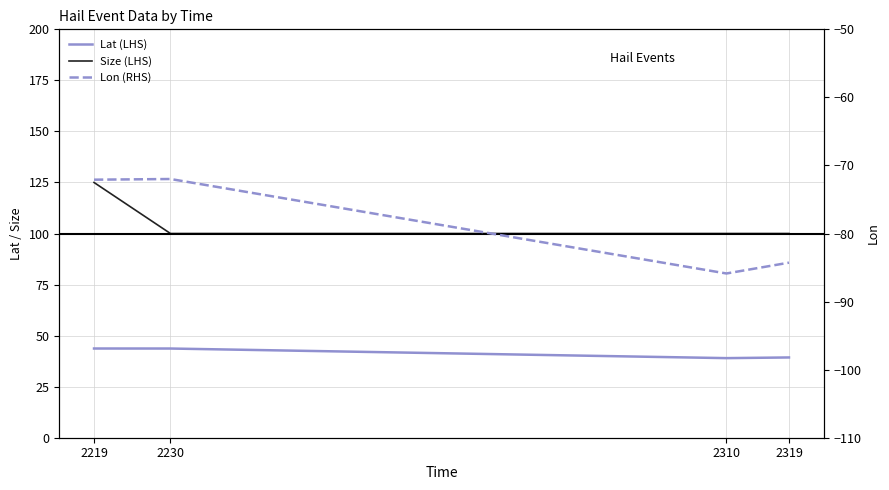

Reading left to right, extract all data points from this chart.

Lat (LHS): 43.7	43.7	39.0	39.3
Size (LHS): 125.0	100.0	100.0	100.0
Lon (RHS): -72.1	-72.0	-85.9	-84.3